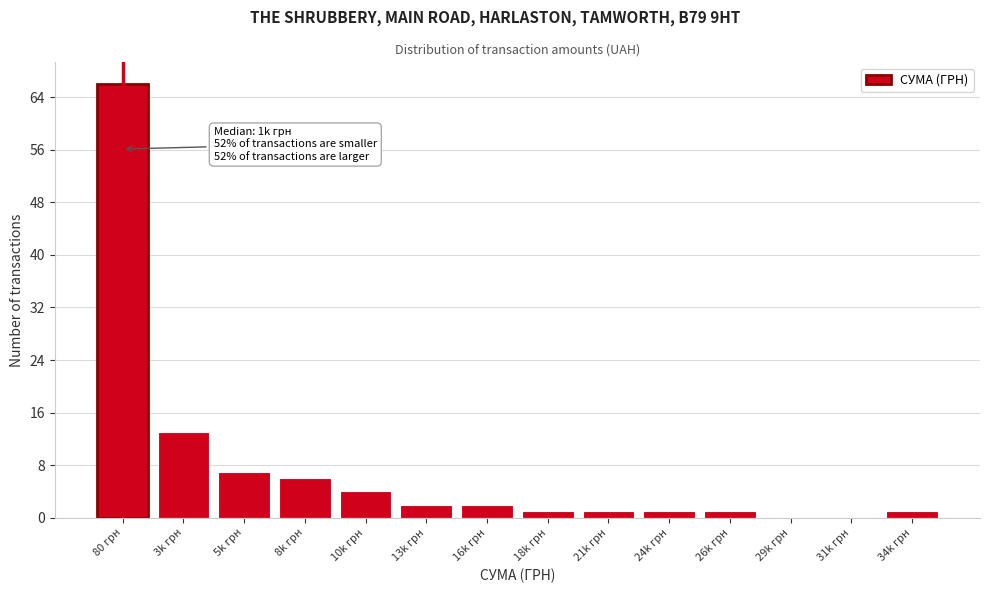

Reading left to right, list all the values displayed in this chart.

80 грн=66	3k грн=13	5k грн=7	8k грн=6	10k грн=4	13k грн=2	16k грн=2	18k грн=1	21k грн=1	24k грн=1	26k грн=1	29k грн=0	31k грн=0	34k грн=1